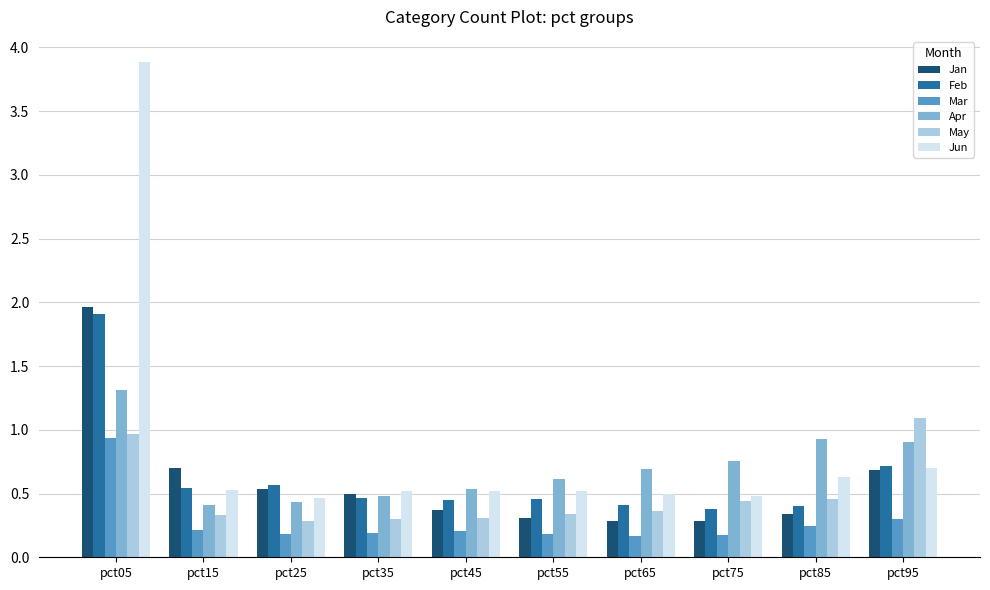

At which category is the sum across all series the highest?

pct05